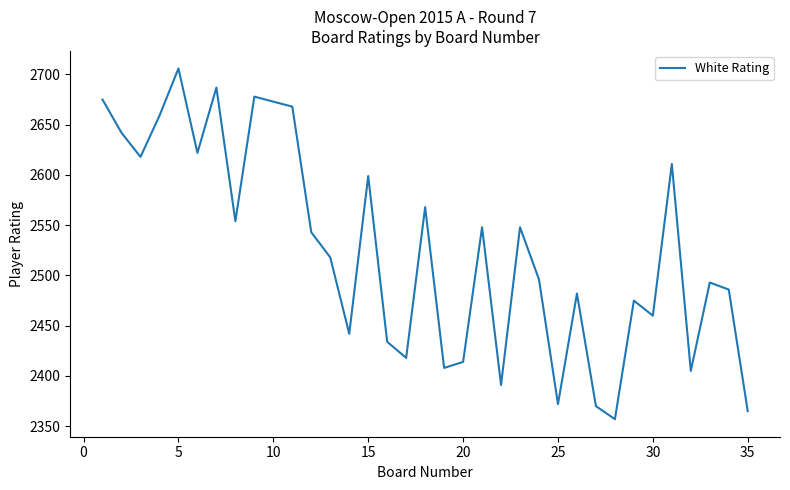

What is the difference between the maximum and minimum values?

349